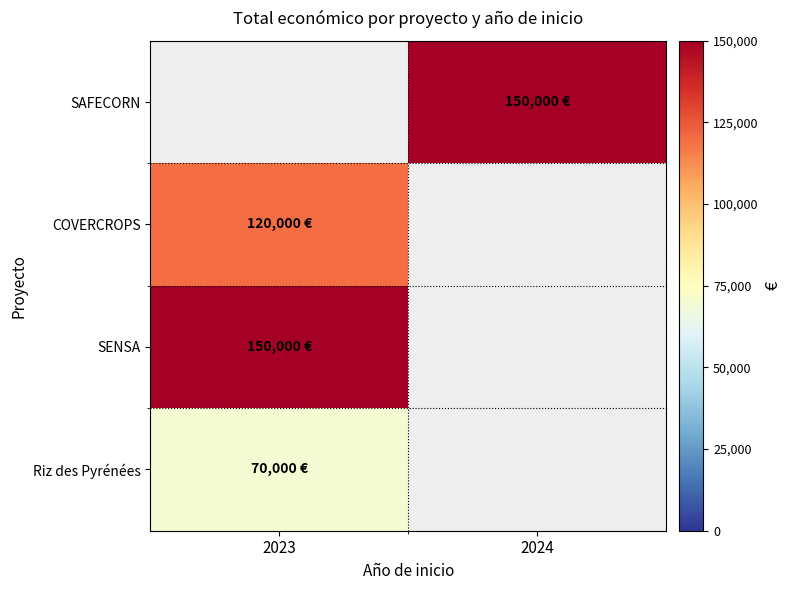

The SENSA series shows 150000.0 at 2023. True or false?

True